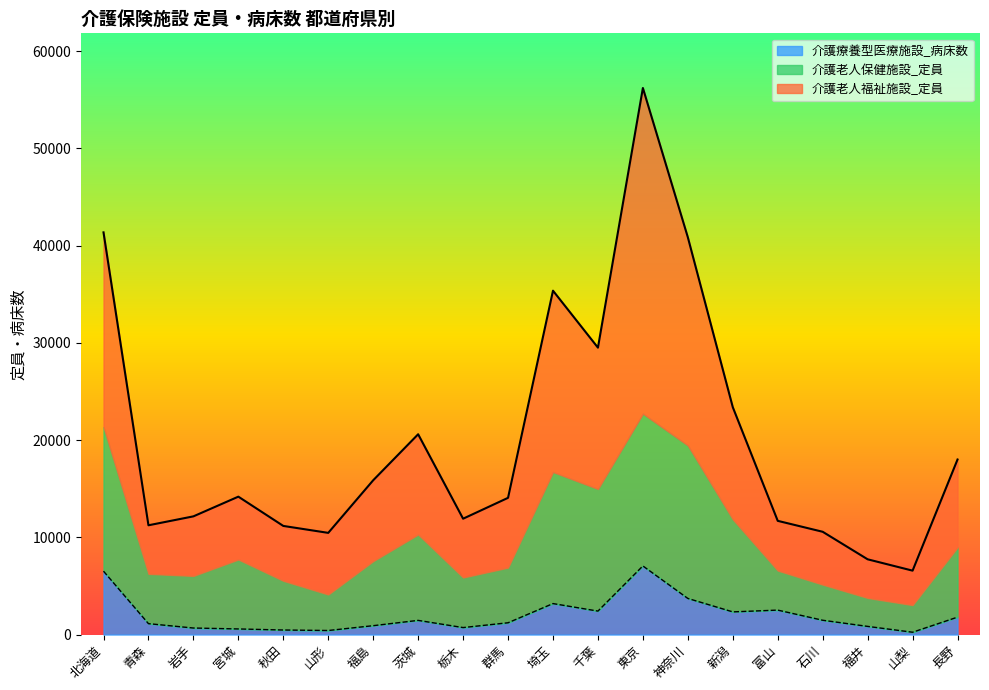

Between 青森 and 北海道, which is larger?

北海道